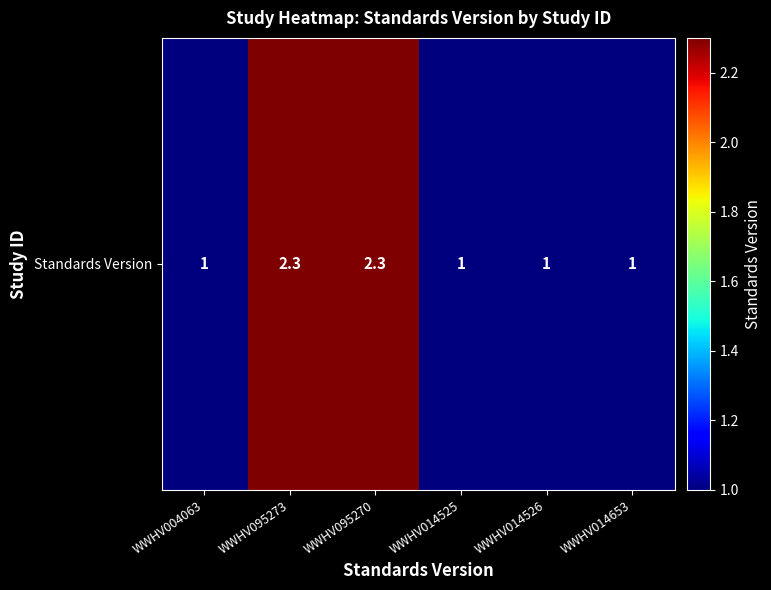

What is the smallest value displayed?

1.0